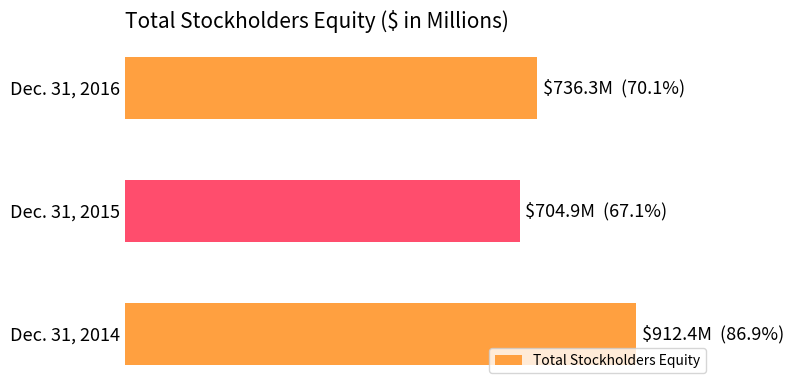

Where is the data nearest to the value 808?

Dec. 31, 2016